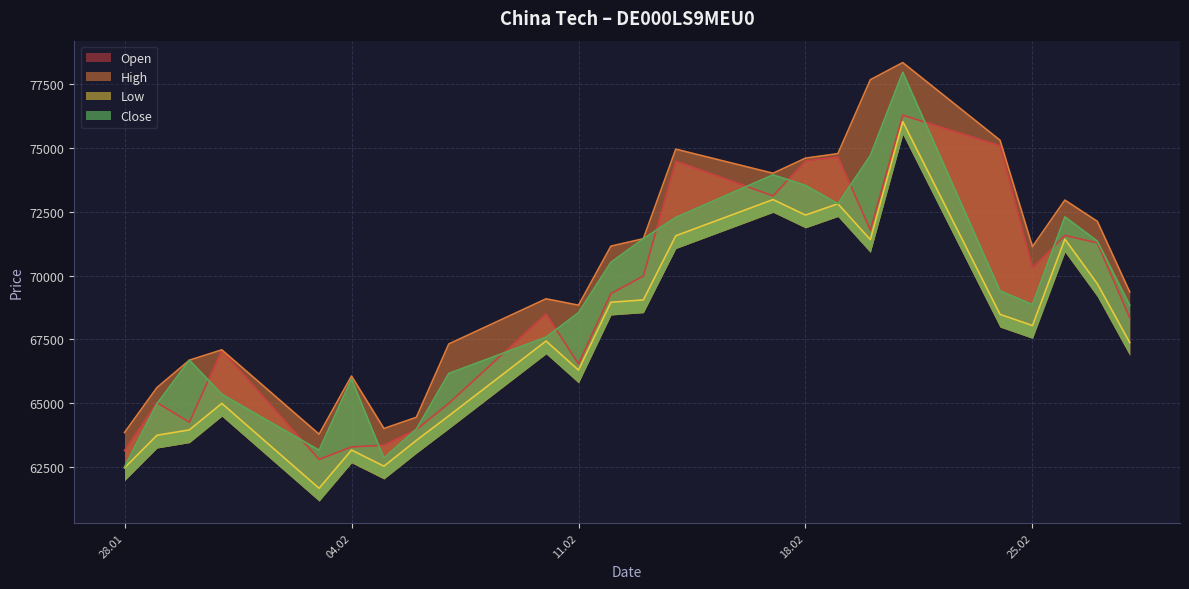

At which category is the sum across all series the highest?

21.02.2025